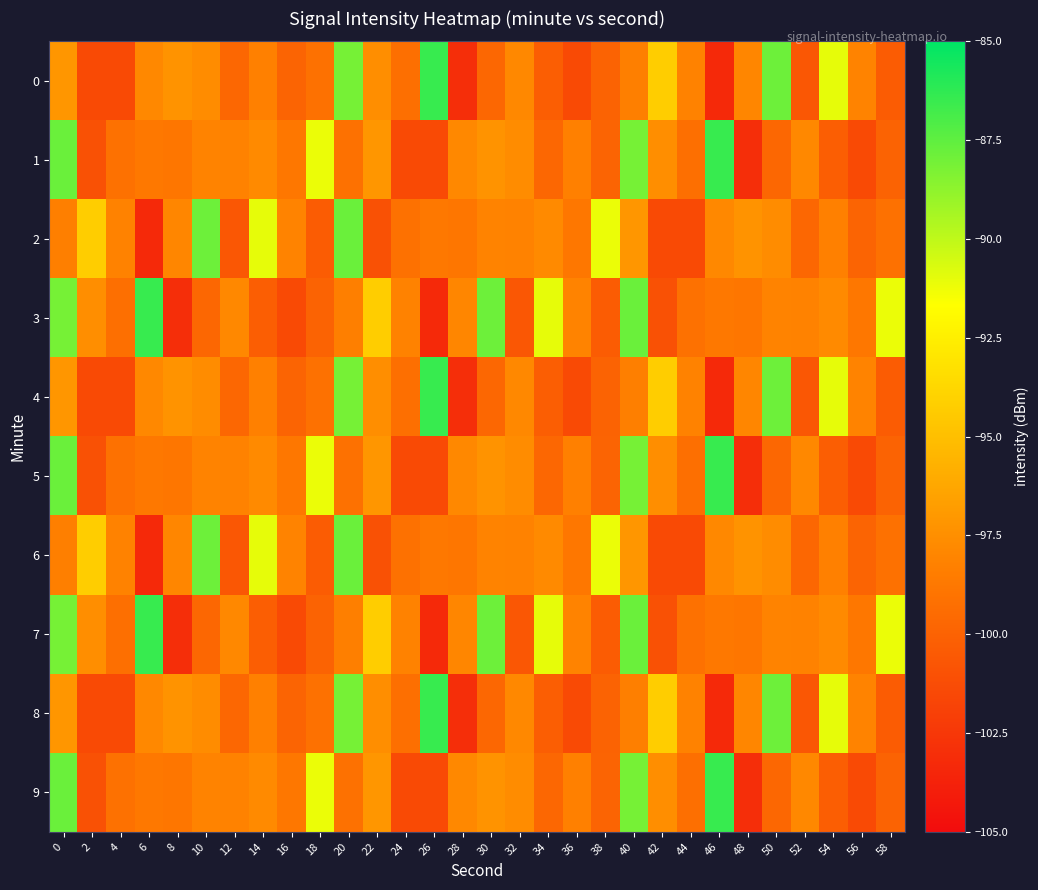

Reading left to right, transcribe all the data shown in this chart.

0: 0=-97.1	2=-101.4	4=-101.4	6=-97.9	8=-97.3	10=-97.6	12=-99.7	14=-98.2	16=-99.9	18=-99.2	20=-88.1	22=-97.5	24=-99.3	26=-86.5	28=-103.0	30=-99.7	32=-97.8	34=-100.2	36=-101.4	38=-99.9	40=-98.3	42=-94.2	44=-98.1	46=-103.3	48=-98.0	50=-87.9	52=-100.6	54=-91.0	56=-98.1	58=-100.3
1: 0=-87.8	2=-101.0	4=-99.1	6=-98.7	8=-98.8	10=-98.1	12=-98.2	14=-97.8	16=-98.8	18=-91.2	20=-99.2	22=-97.1	24=-101.4	26=-101.4	28=-97.9	30=-97.3	32=-97.6	34=-99.7	36=-98.2	38=-99.9	40=-88.1	42=-97.5	44=-99.3	46=-86.5	48=-103.0	50=-99.7	52=-97.8	54=-100.2	56=-101.4	58=-99.9
2: 0=-98.3	2=-94.2	4=-98.1	6=-103.3	8=-98.0	10=-87.9	12=-100.6	14=-91.0	16=-98.1	18=-100.3	20=-87.8	22=-101.0	24=-99.1	26=-98.7	28=-98.8	30=-98.1	32=-98.2	34=-97.8	36=-98.8	38=-91.2	40=-97.1	42=-101.4	44=-101.4	46=-97.9	48=-97.3	50=-97.6	52=-99.7	54=-98.2	56=-99.9	58=-99.2
3: 0=-88.1	2=-97.5	4=-99.3	6=-86.5	8=-103.0	10=-99.7	12=-97.8	14=-100.2	16=-101.4	18=-99.9	20=-98.3	22=-94.2	24=-98.1	26=-103.3	28=-98.0	30=-87.9	32=-100.6	34=-91.0	36=-98.1	38=-100.3	40=-87.8	42=-101.0	44=-99.1	46=-98.7	48=-98.8	50=-98.1	52=-98.2	54=-97.8	56=-98.8	58=-91.2
4: 0=-97.1	2=-101.4	4=-101.4	6=-97.9	8=-97.3	10=-97.6	12=-99.7	14=-98.2	16=-99.9	18=-99.2	20=-88.1	22=-97.5	24=-99.3	26=-86.5	28=-103.0	30=-99.7	32=-97.8	34=-100.2	36=-101.4	38=-99.9	40=-98.3	42=-94.2	44=-98.1	46=-103.3	48=-98.0	50=-87.9	52=-100.6	54=-91.0	56=-98.1	58=-100.3
5: 0=-87.8	2=-101.0	4=-99.1	6=-98.7	8=-98.8	10=-98.1	12=-98.2	14=-97.8	16=-98.8	18=-91.2	20=-99.2	22=-97.1	24=-101.4	26=-101.4	28=-97.9	30=-97.3	32=-97.6	34=-99.7	36=-98.2	38=-99.9	40=-88.1	42=-97.5	44=-99.3	46=-86.5	48=-103.0	50=-99.7	52=-97.8	54=-100.2	56=-101.4	58=-99.9
6: 0=-98.3	2=-94.2	4=-98.1	6=-103.3	8=-98.0	10=-87.9	12=-100.6	14=-91.0	16=-98.1	18=-100.3	20=-87.8	22=-101.0	24=-99.1	26=-98.7	28=-98.8	30=-98.1	32=-98.2	34=-97.8	36=-98.8	38=-91.2	40=-97.1	42=-101.4	44=-101.4	46=-97.9	48=-97.3	50=-97.6	52=-99.7	54=-98.2	56=-99.9	58=-99.2
7: 0=-88.1	2=-97.5	4=-99.3	6=-86.5	8=-103.0	10=-99.7	12=-97.8	14=-100.2	16=-101.4	18=-99.9	20=-98.3	22=-94.2	24=-98.1	26=-103.3	28=-98.0	30=-87.9	32=-100.6	34=-91.0	36=-98.1	38=-100.3	40=-87.8	42=-101.0	44=-99.1	46=-98.7	48=-98.8	50=-98.1	52=-98.2	54=-97.8	56=-98.8	58=-91.2
8: 0=-97.1	2=-101.4	4=-101.4	6=-97.9	8=-97.3	10=-97.6	12=-99.7	14=-98.2	16=-99.9	18=-99.2	20=-88.1	22=-97.5	24=-99.3	26=-86.5	28=-103.0	30=-99.7	32=-97.8	34=-100.2	36=-101.4	38=-99.9	40=-98.3	42=-94.2	44=-98.1	46=-103.3	48=-98.0	50=-87.9	52=-100.6	54=-91.0	56=-98.1	58=-100.3
9: 0=-87.8	2=-101.0	4=-99.1	6=-98.7	8=-98.8	10=-98.1	12=-98.2	14=-97.8	16=-98.8	18=-91.2	20=-99.2	22=-97.1	24=-101.4	26=-101.4	28=-97.9	30=-97.3	32=-97.6	34=-99.7	36=-98.2	38=-99.9	40=-88.1	42=-97.5	44=-99.3	46=-86.5	48=-103.0	50=-99.7	52=-97.8	54=-100.2	56=-101.4	58=-99.9